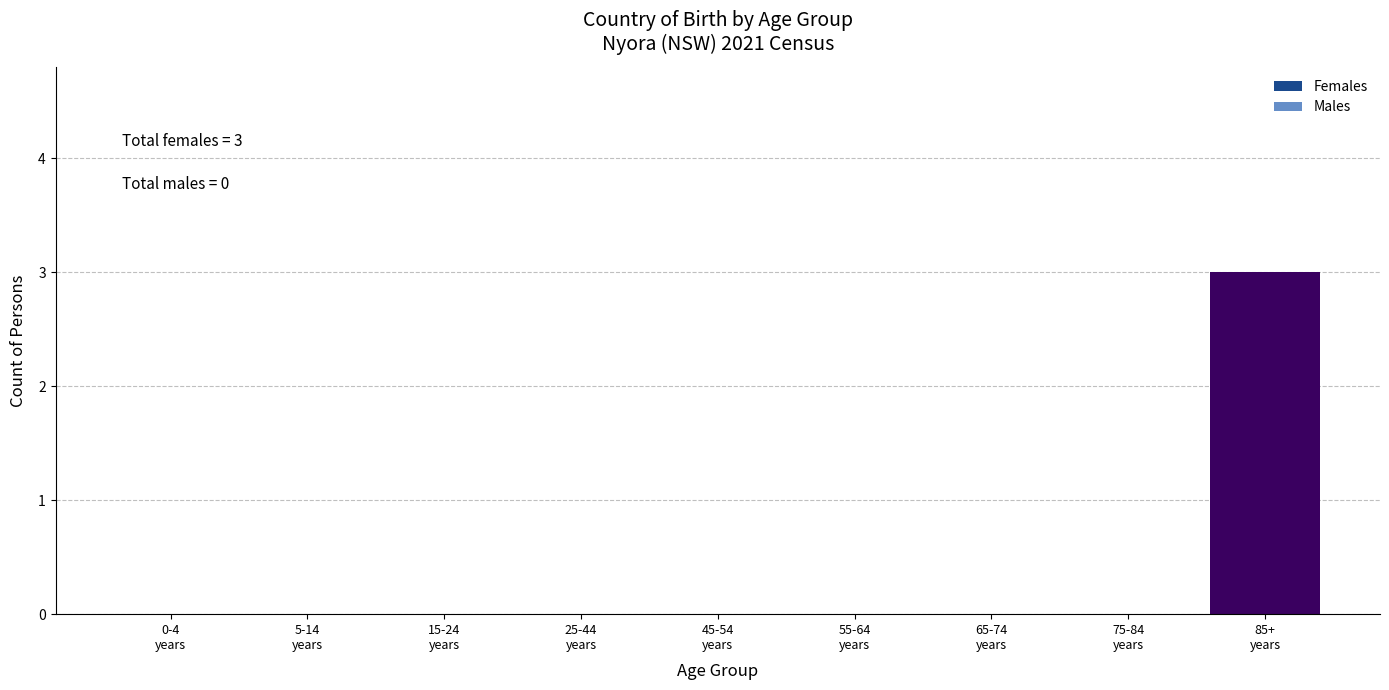

What is the greatest value displayed?

3